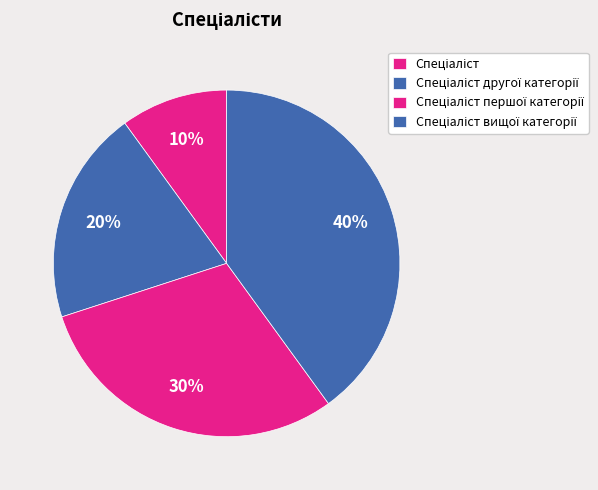

What is the largest slice in the pie chart?

Спеціаліст вищої категорії